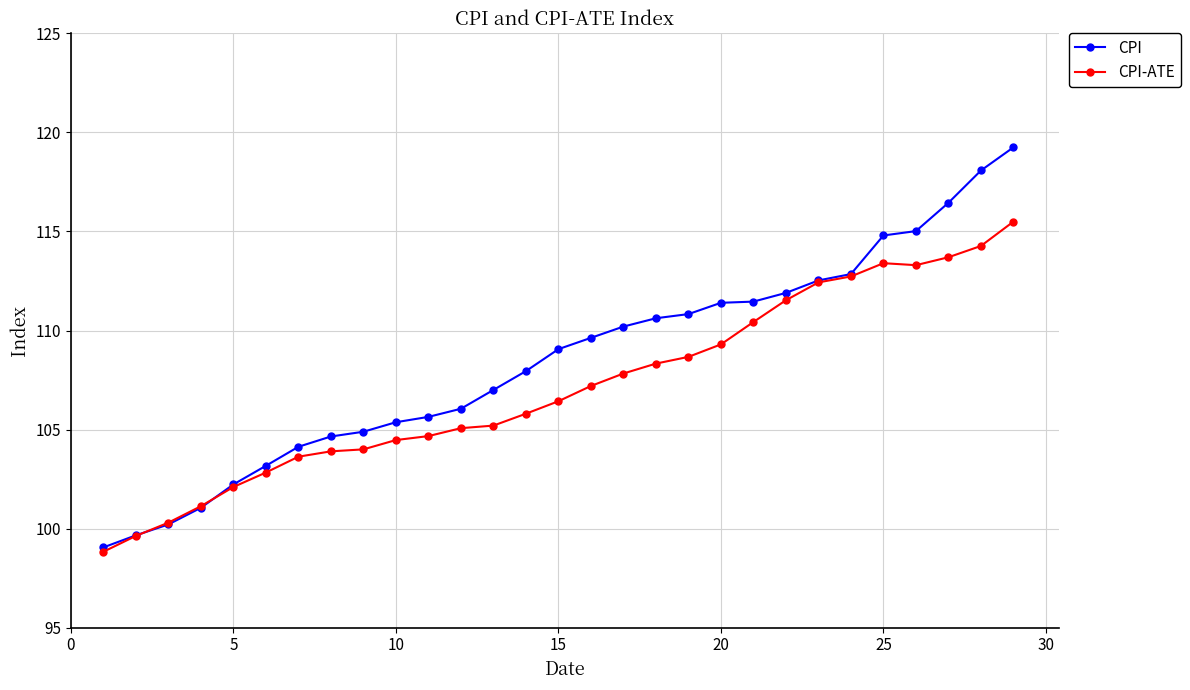

Which series has the largest range (max minus min)?

CPI